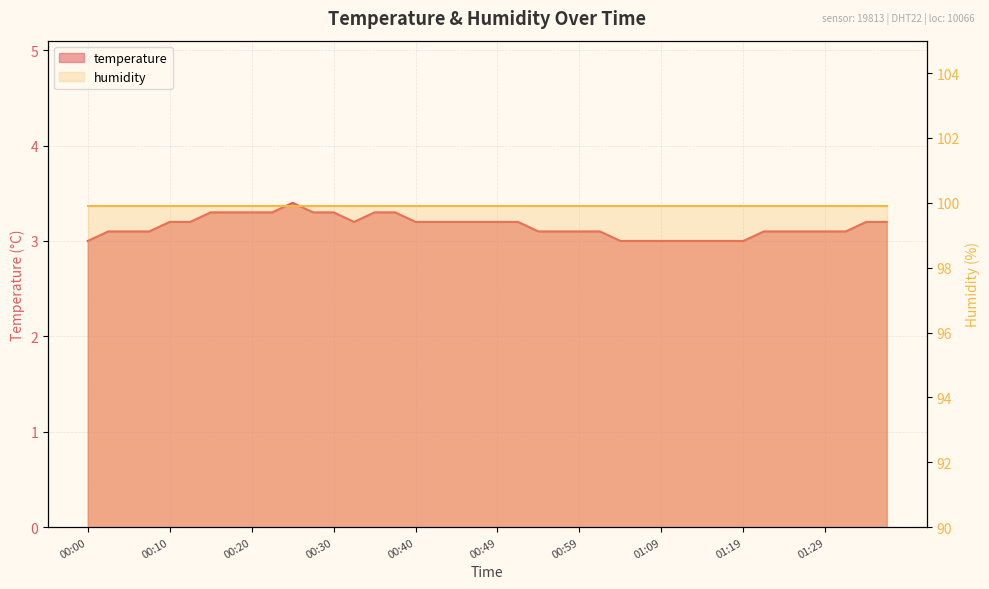

What value does the data have at 01:19?

3.0